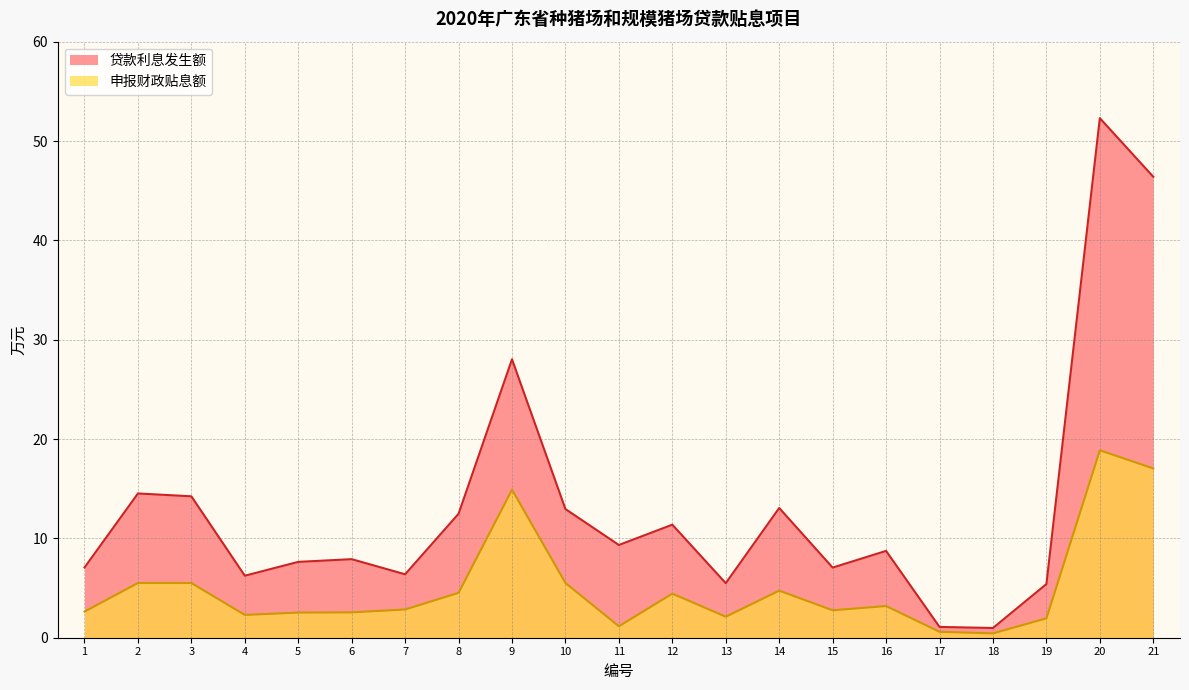

What is the difference between the maximum and minimum values in the 贷款利息发生额 series?

51.3